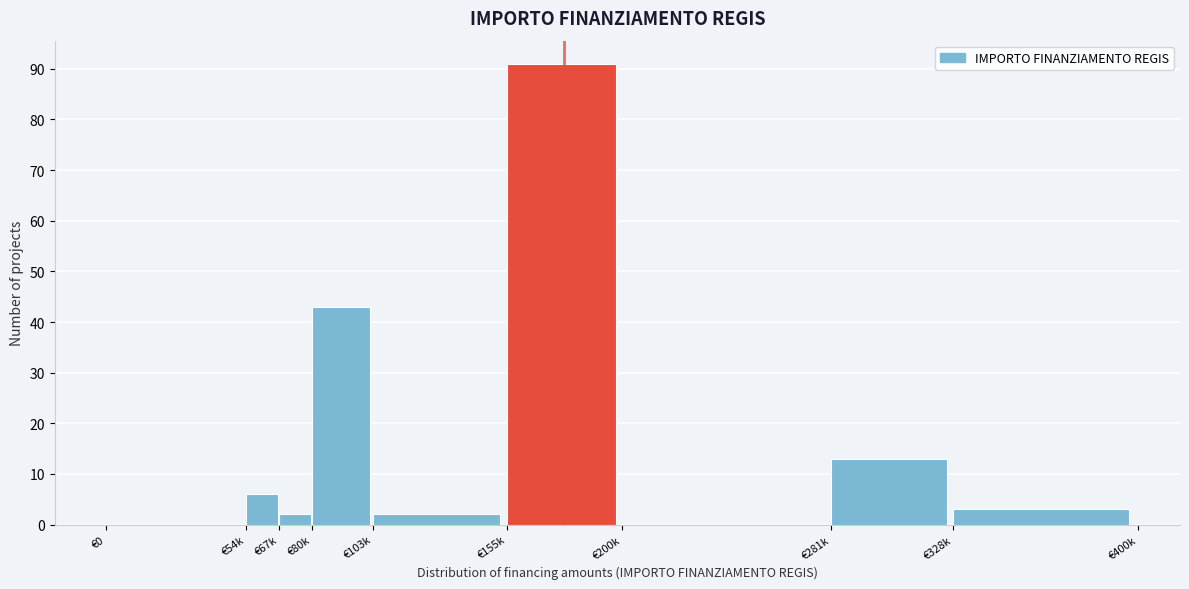

Reading left to right, what are all the values shown in this chart?

€0=0	€54k=6	€67k=2	€80k=43	€103k=2	€155k=91	€200k=0	€281k=13	€328k=3